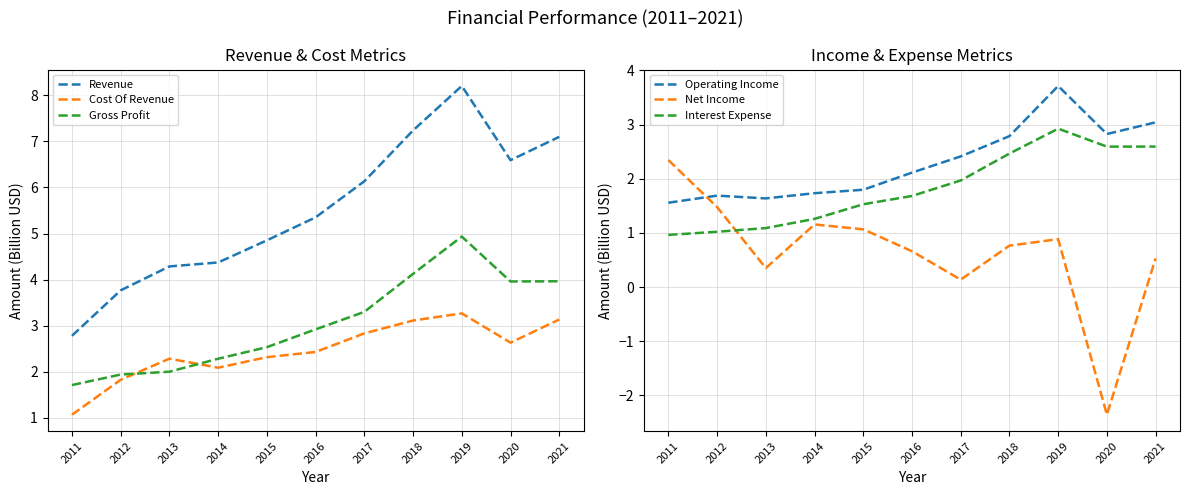

The value of Interest Expense at 2019 is 5.1. True or false?

False